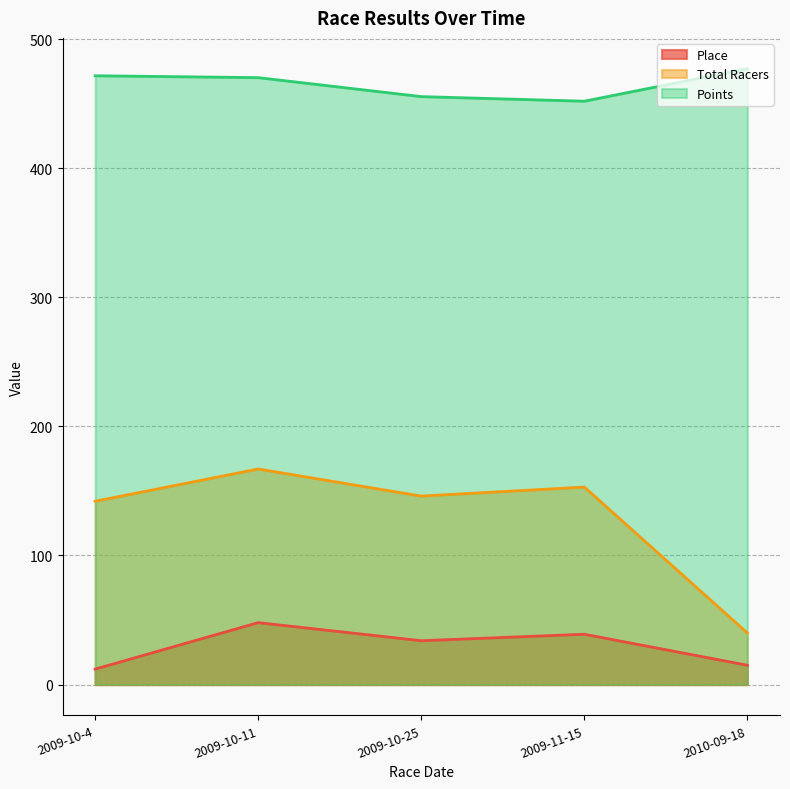

Which series has the widest spread of values?

Total Racers